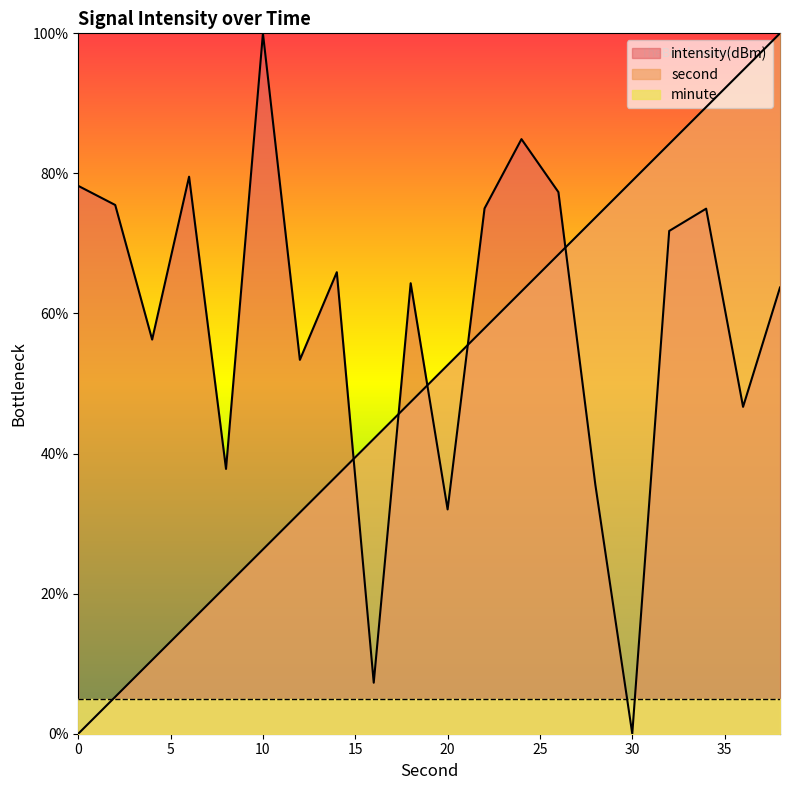

Reading left to right, extract all data points from this chart.

second: 0=0.0	2=5.3	4=10.5	6=15.8	8=21.1	10=26.3	12=31.6	14=36.8	16=42.1	18=47.4	20=52.6	22=57.9	24=63.2	26=68.4	28=73.7	30=78.9	32=84.2	34=89.5	36=94.7	38=100.0
intensity(dBm): 0=78.2	2=75.5	4=56.3	6=79.5	8=37.8	10=100.0	12=53.4	14=65.9	16=7.3	18=64.3	20=32.0	22=75.0	24=84.9	26=77.3	28=35.6	30=0.0	32=71.8	34=75.0	36=46.7	38=63.7